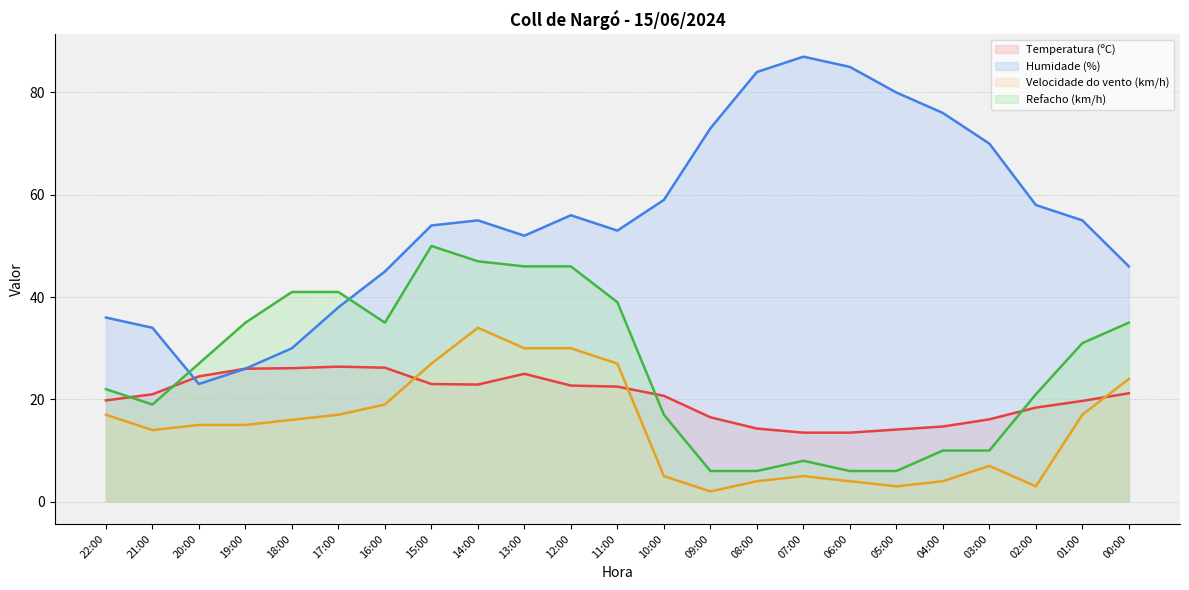

What is the sum of the Refacho (km/h) values at 02:00 and 19:00?

56.0